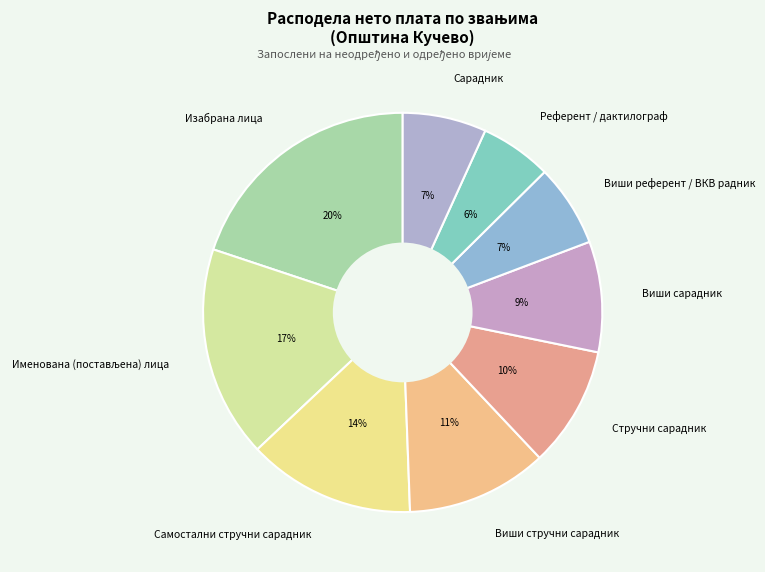

Is the sum of Самостални стручни сарадник and Сарадник greater than half?

No